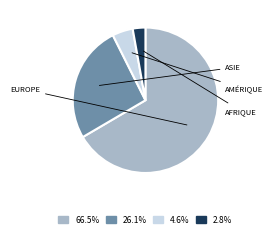

Is there any slice that represents more than half of the pie?

Yes